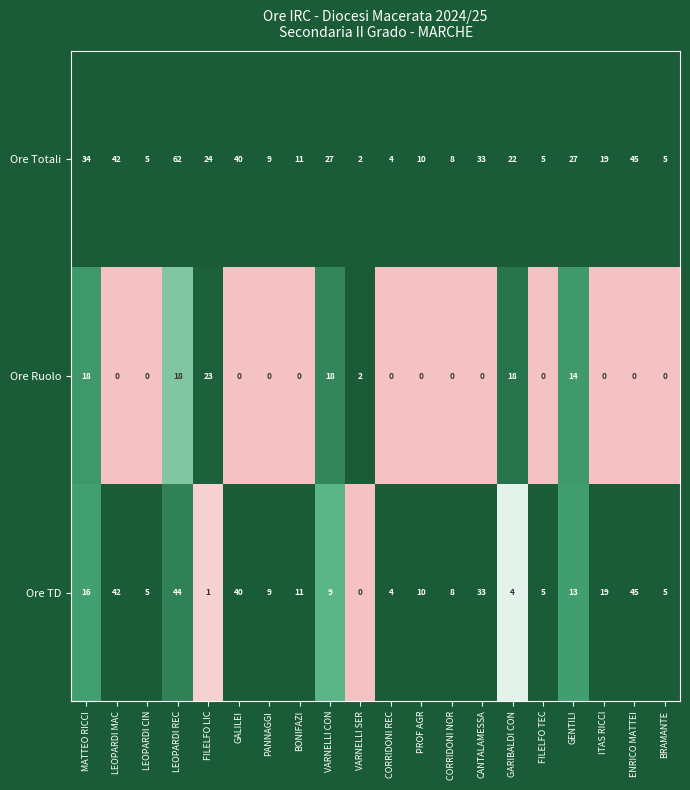

What is the average value of the Ore Totali series?

22